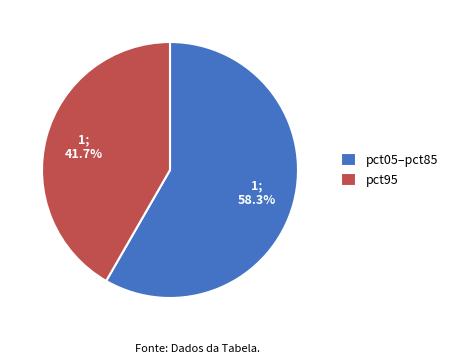

Does any single category account for the majority?

Yes